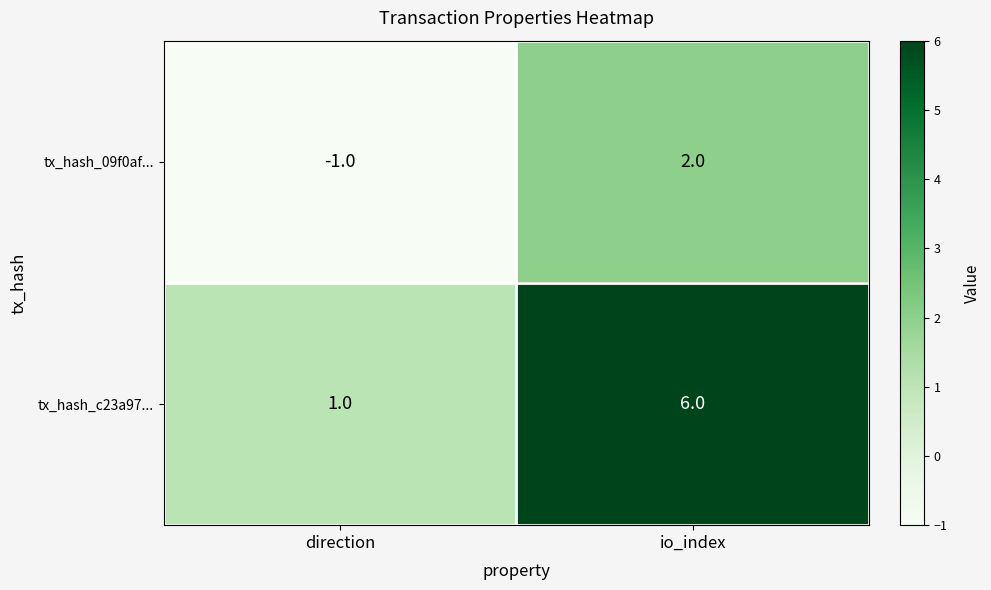

Reading right to left, extract all data points from this chart.

tx_hash_09f0af...: io_index=2	direction=-1
tx_hash_c23a97...: io_index=6	direction=1